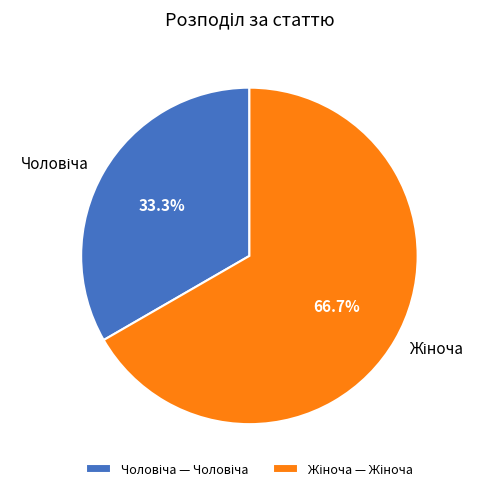

Does any single category account for the majority?

Yes